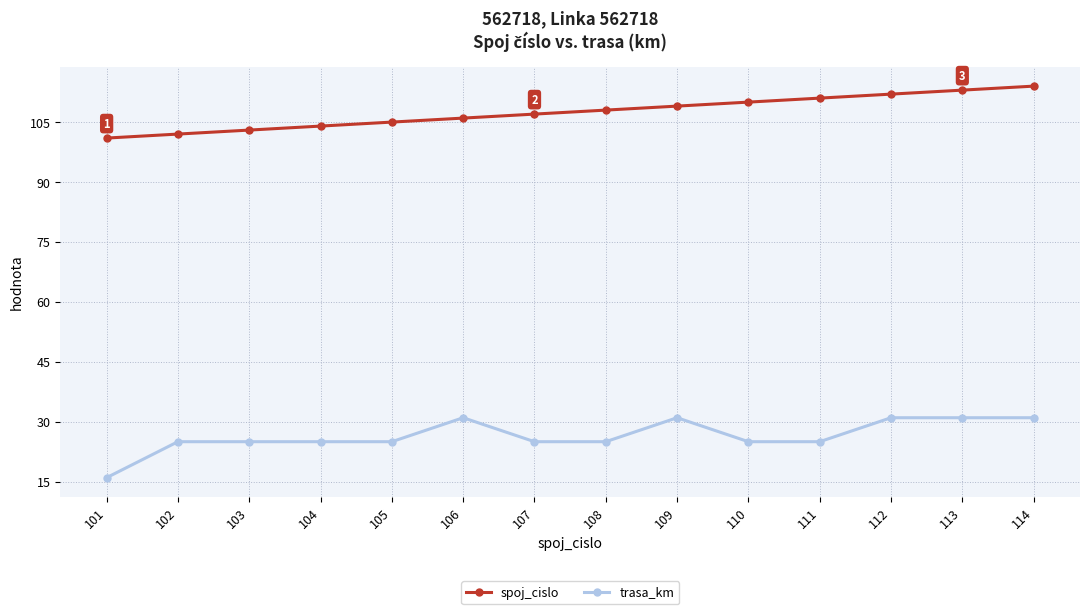

How many lines are shown in the chart?

2